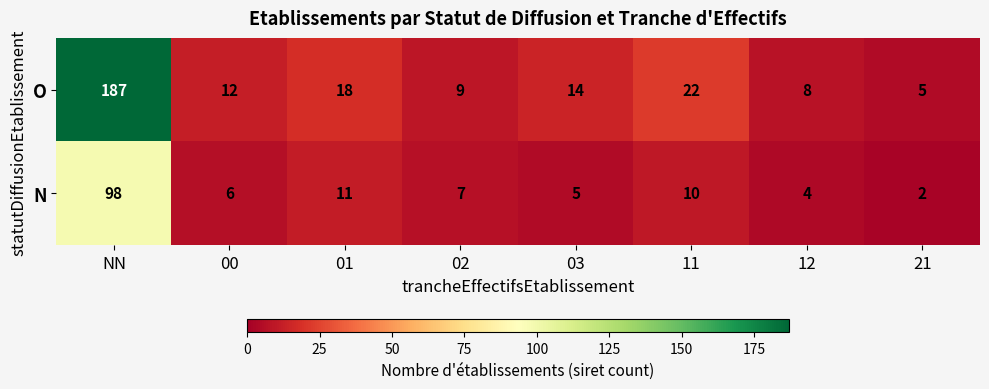

Is it true that O equals 44 at NN?

False